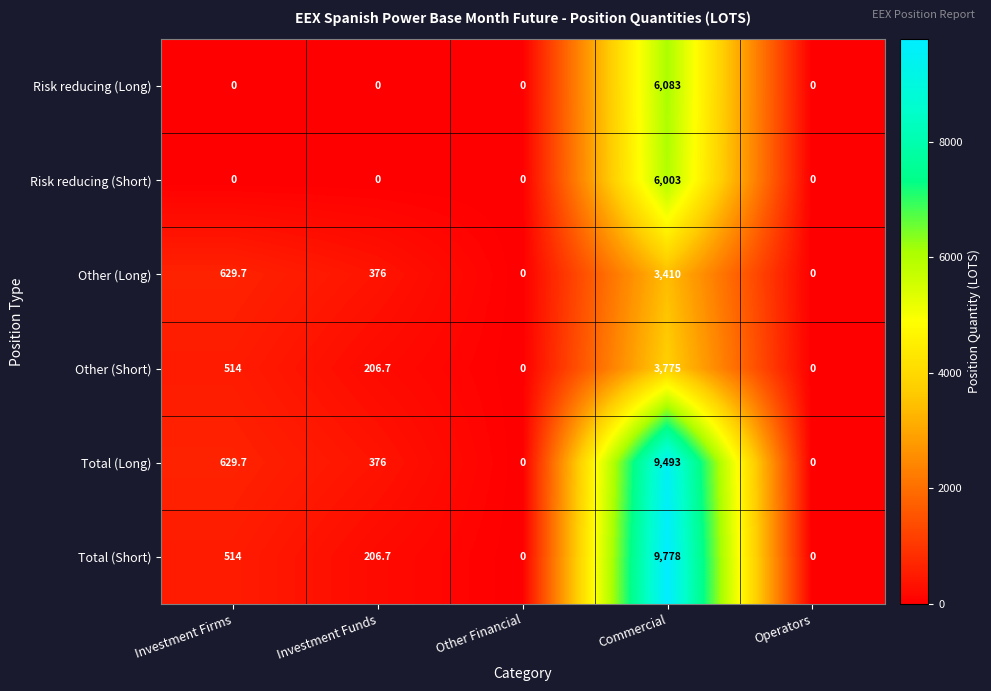

Reading left to right, transcribe all the data shown in this chart.

Risk reducing (Long): 0.0	0.0	0.0	6083.0	0.0
Risk reducing (Short): 0.0	0.0	0.0	6003.0	0.0
Other (Long): 629.7	376.0	0.0	3410.0	0.0
Other (Short): 514.0	206.7	0.0	3775.0	0.0
Total (Long): 629.7	376.0	0.0	9493.0	0.0
Total (Short): 514.0	206.7	0.0	9778.0	0.0